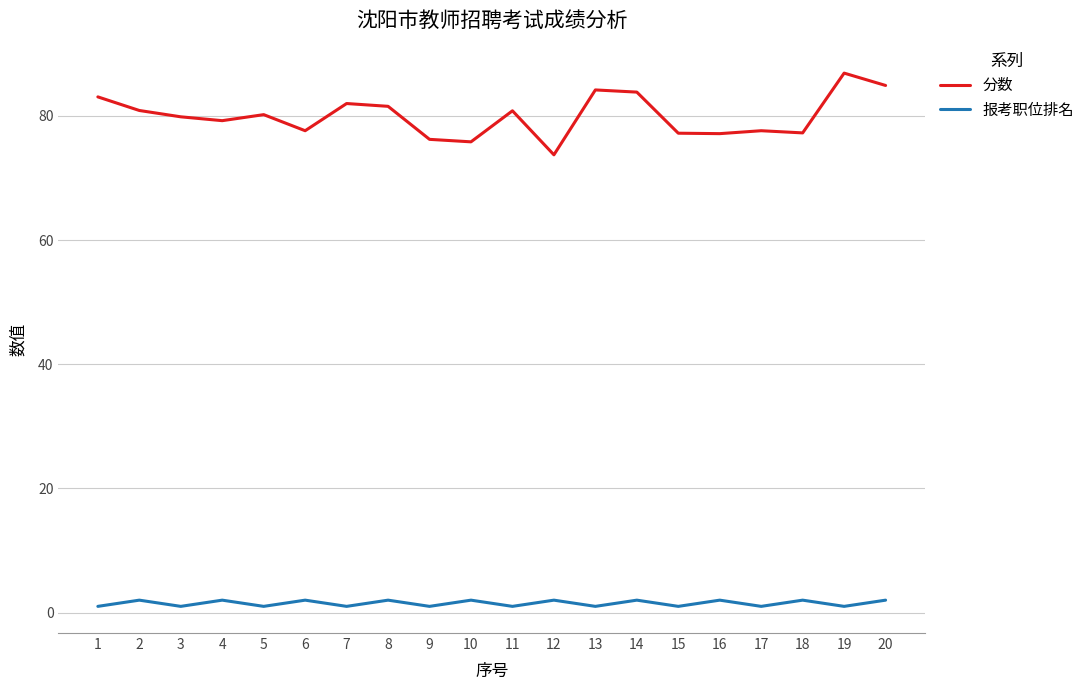

What are all the series names shown in the legend?

分数, 报考职位排名